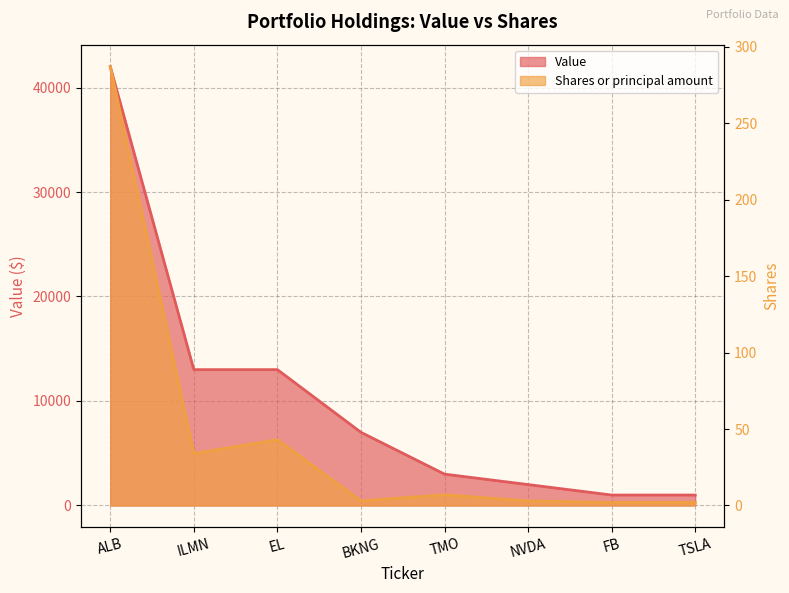

Which category has the lowest value in the Value series?

FB